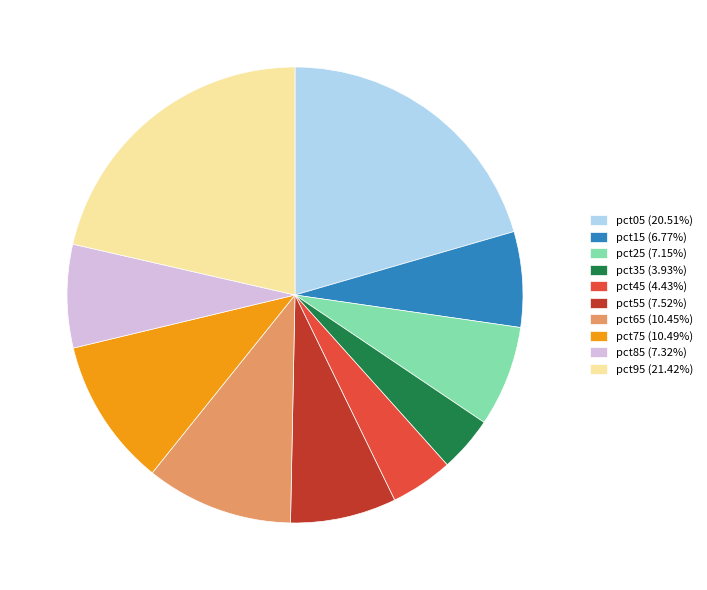

Count the number of slices in the pie.

10